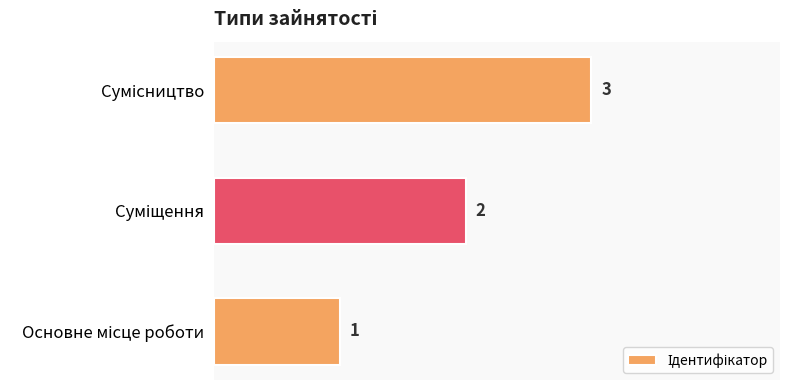

What is the greatest value displayed?

3